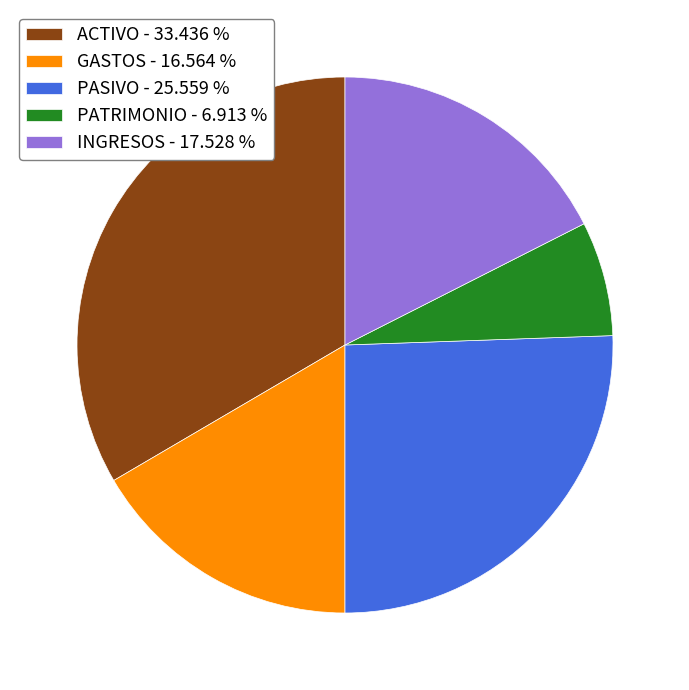

Does ACTIVO - 33.436 % account for over 50% of the chart?

No